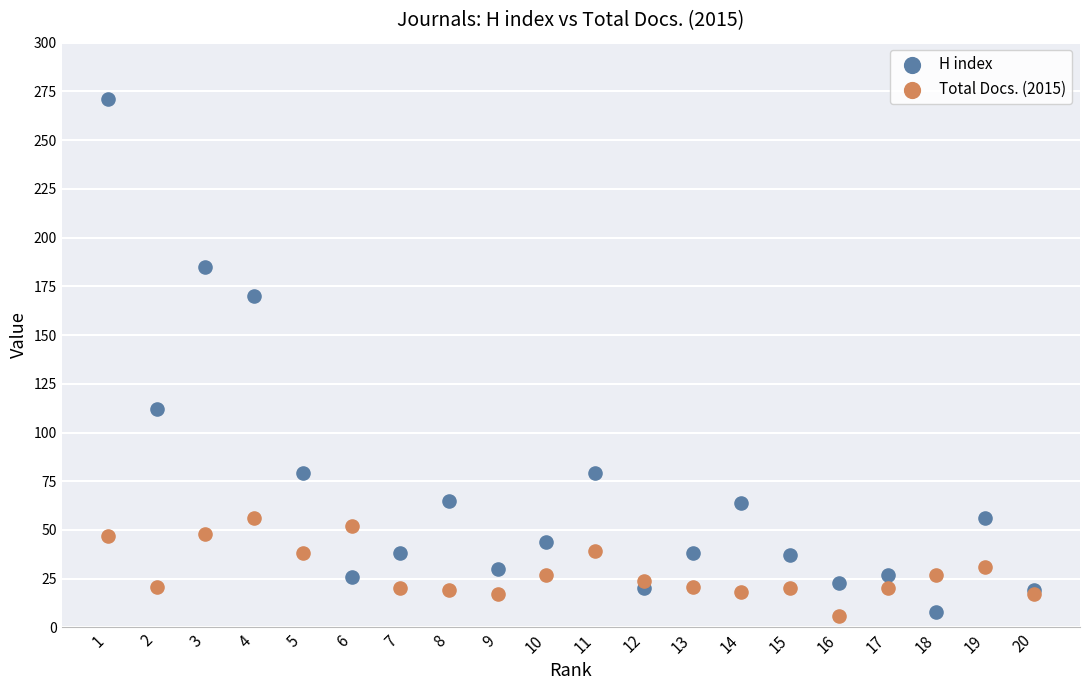

What are all the series names shown in the legend?

H index, Total Docs. (2015)